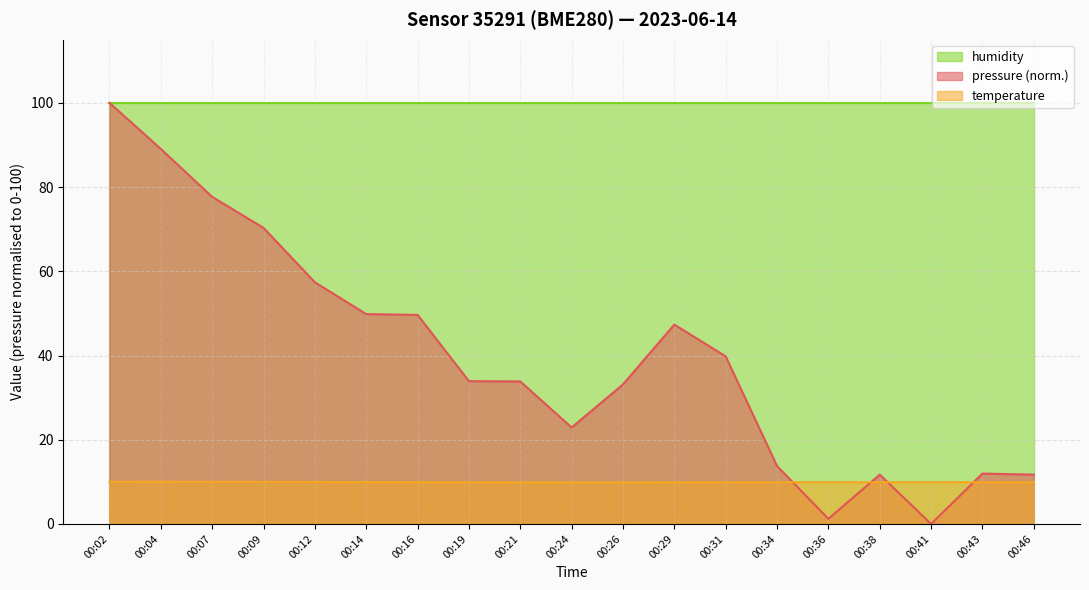

Which series changed the most between 00:07 and 00:09?

pressure